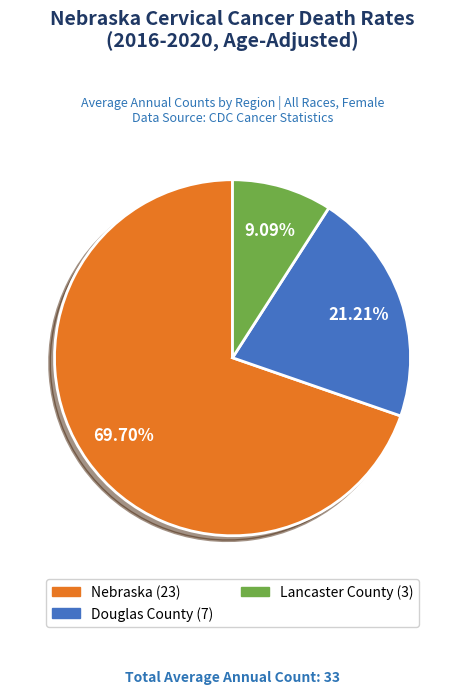

How many slices are in this pie chart?

3